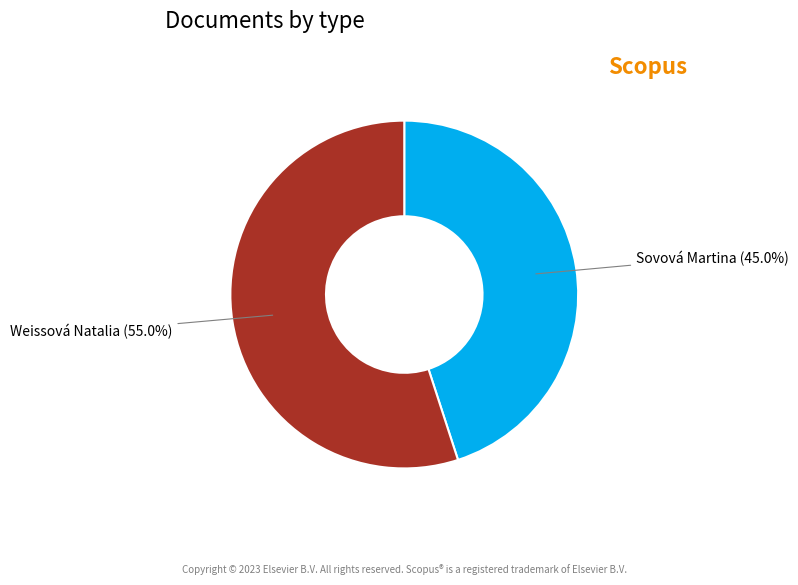

What percentage is the Sovová Martina slice, to the nearest percent?

45%